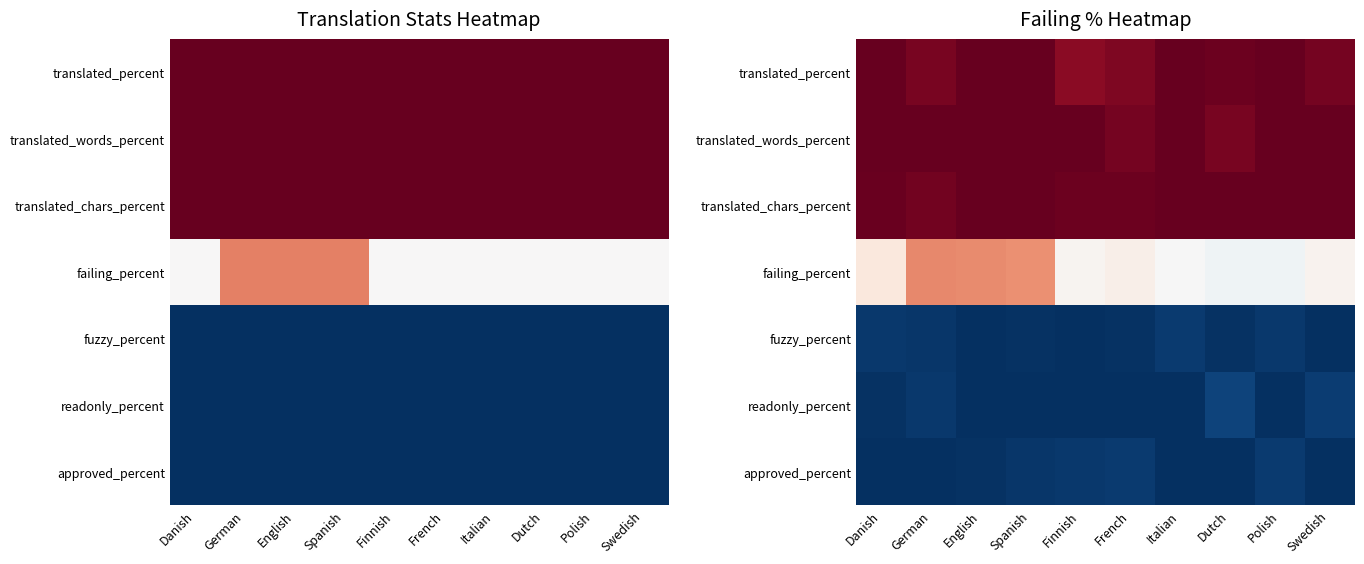

Count the number of data series in this chart.

7